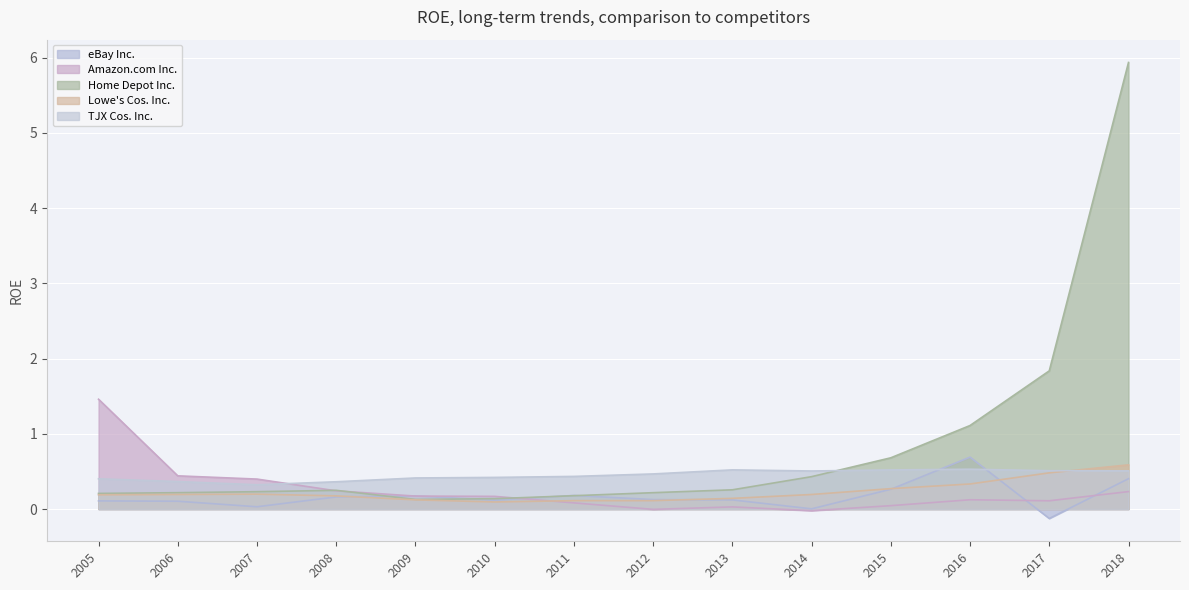

Which series has the largest total across all categories?

Home Depot Inc.